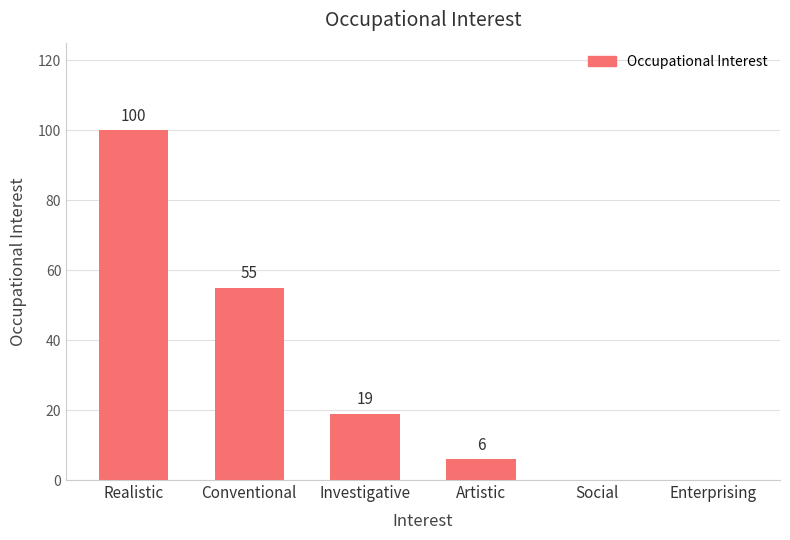

The chart shows a value of 130 at Realistic. True or false?

False